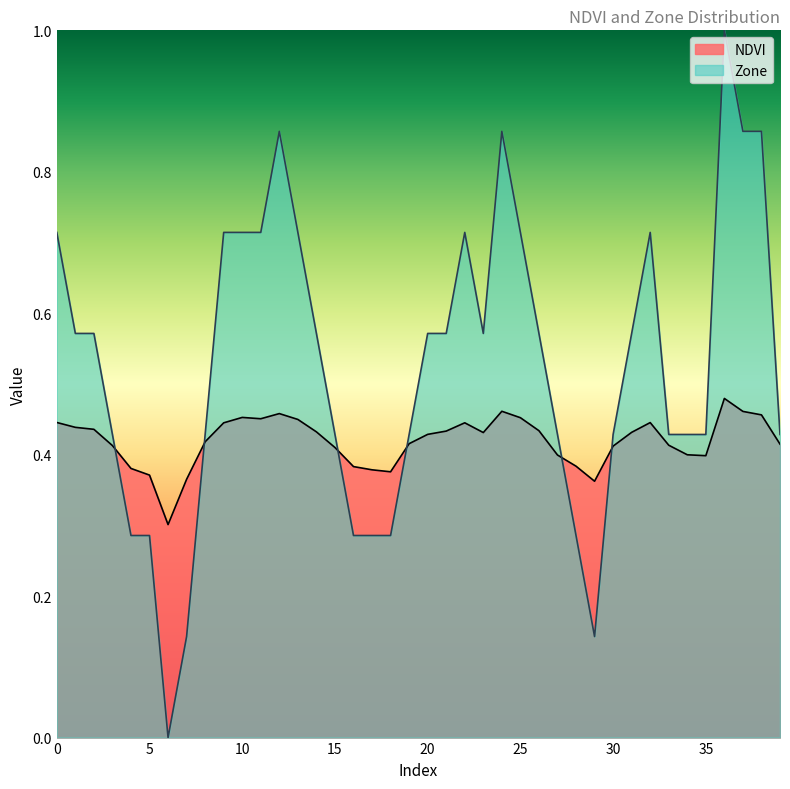

Which series has the widest spread of values?

Zone